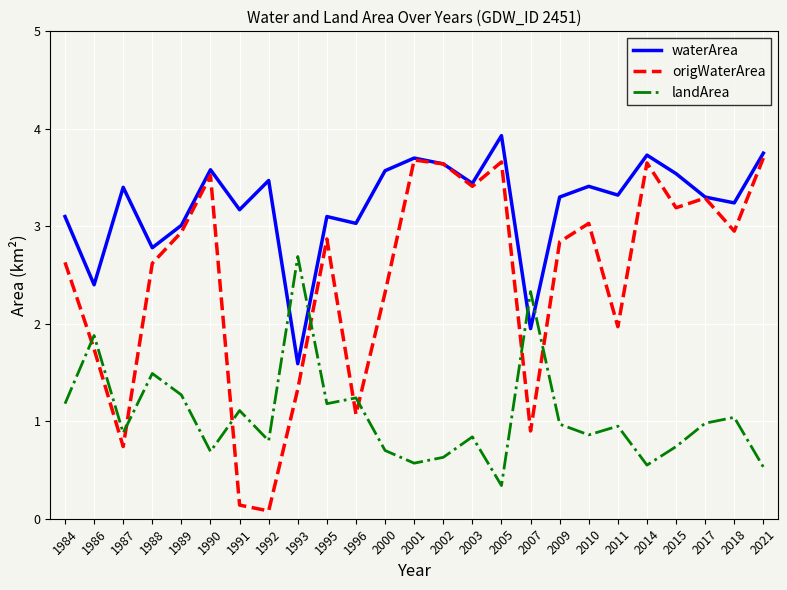

At which category does origWaterArea reach its first local valley?

1987